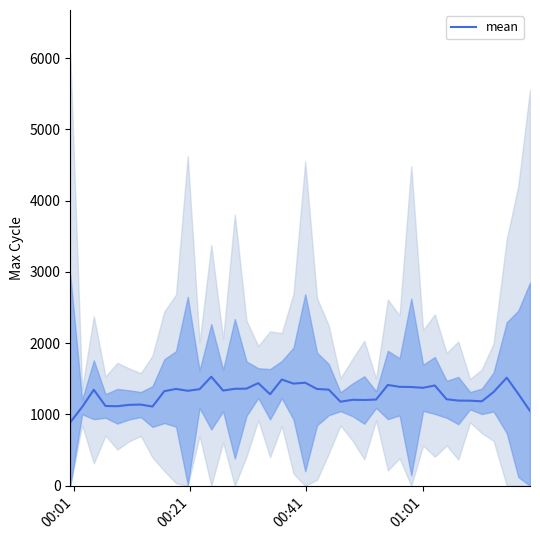

What is the greatest value displayed?

1529.4